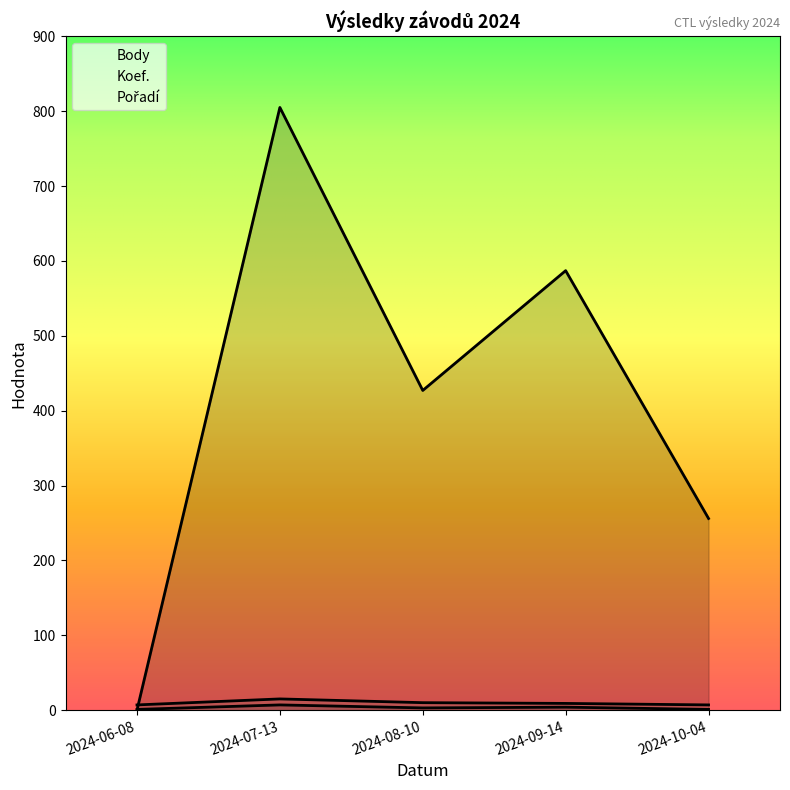

What is the sum of the Body values at 2024-09-14 and 2024-06-08?

587